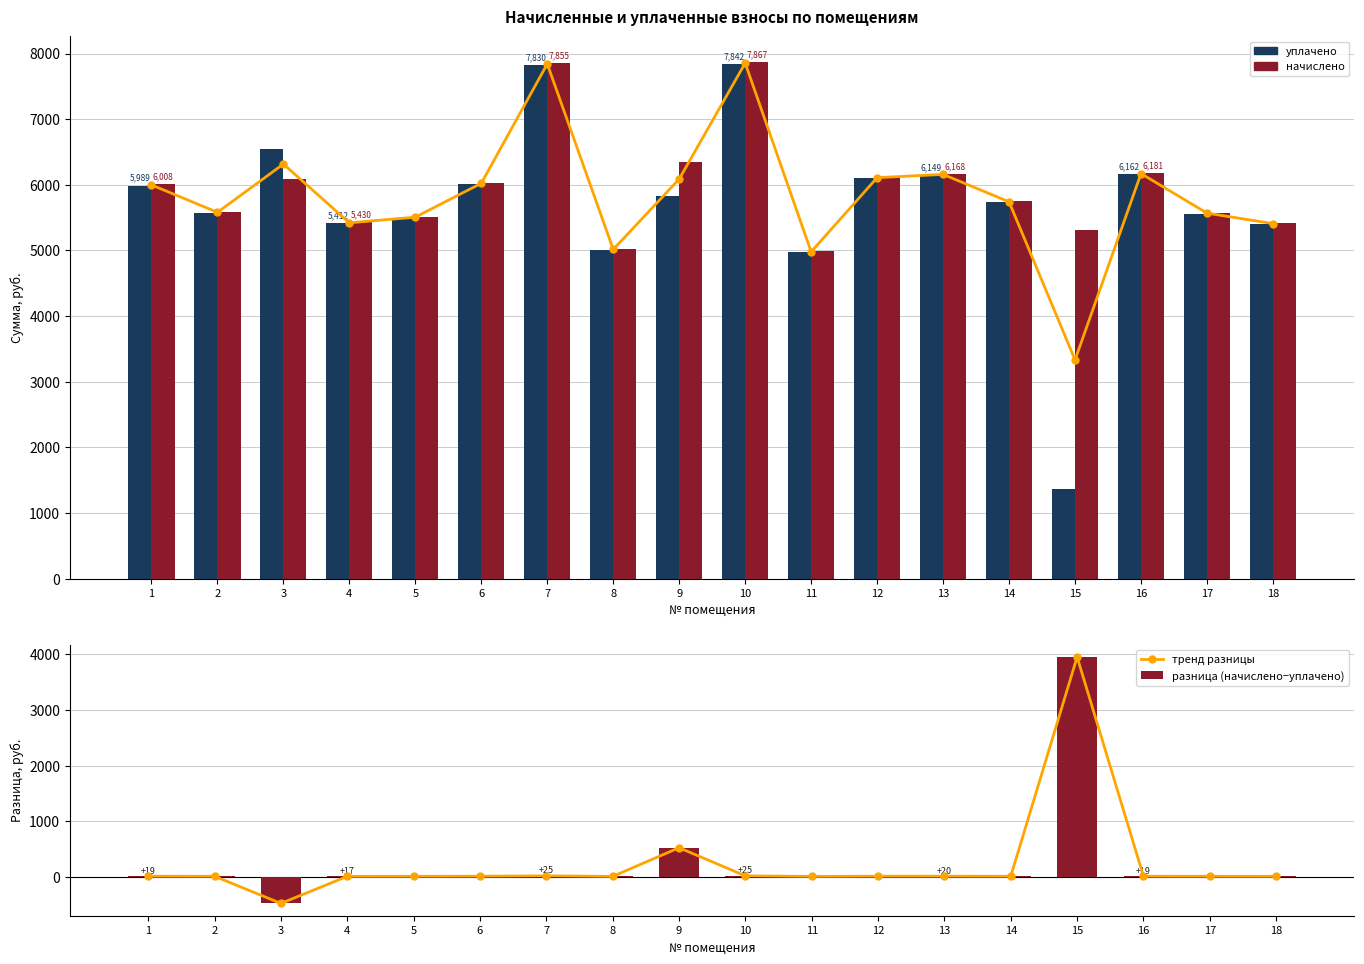

Which has a higher value, 14 or 1?

1